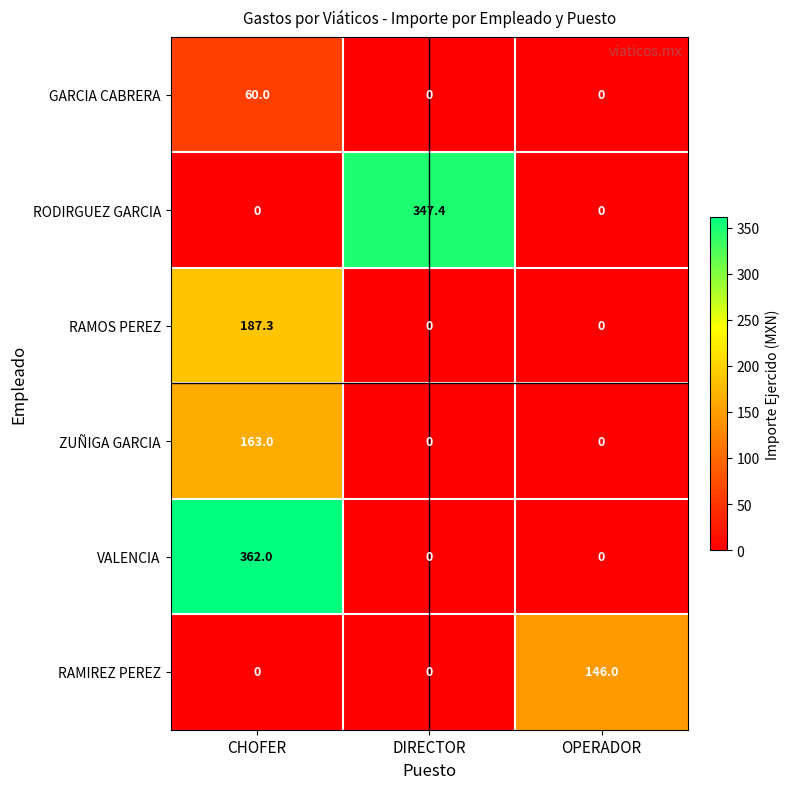

Reading left to right, list all the values displayed in this chart.

GARCIA CABRERA: CHOFER=60.0	DIRECTOR=0.0	OPERADOR=0.0
RODIRGUEZ GARCIA: CHOFER=0.0	DIRECTOR=347.4	OPERADOR=0.0
RAMOS PEREZ: CHOFER=187.3	DIRECTOR=0.0	OPERADOR=0.0
ZUÑIGA GARCIA: CHOFER=163.0	DIRECTOR=0.0	OPERADOR=0.0
VALENCIA: CHOFER=362.0	DIRECTOR=0.0	OPERADOR=0.0
RAMIREZ PEREZ: CHOFER=0.0	DIRECTOR=0.0	OPERADOR=146.0